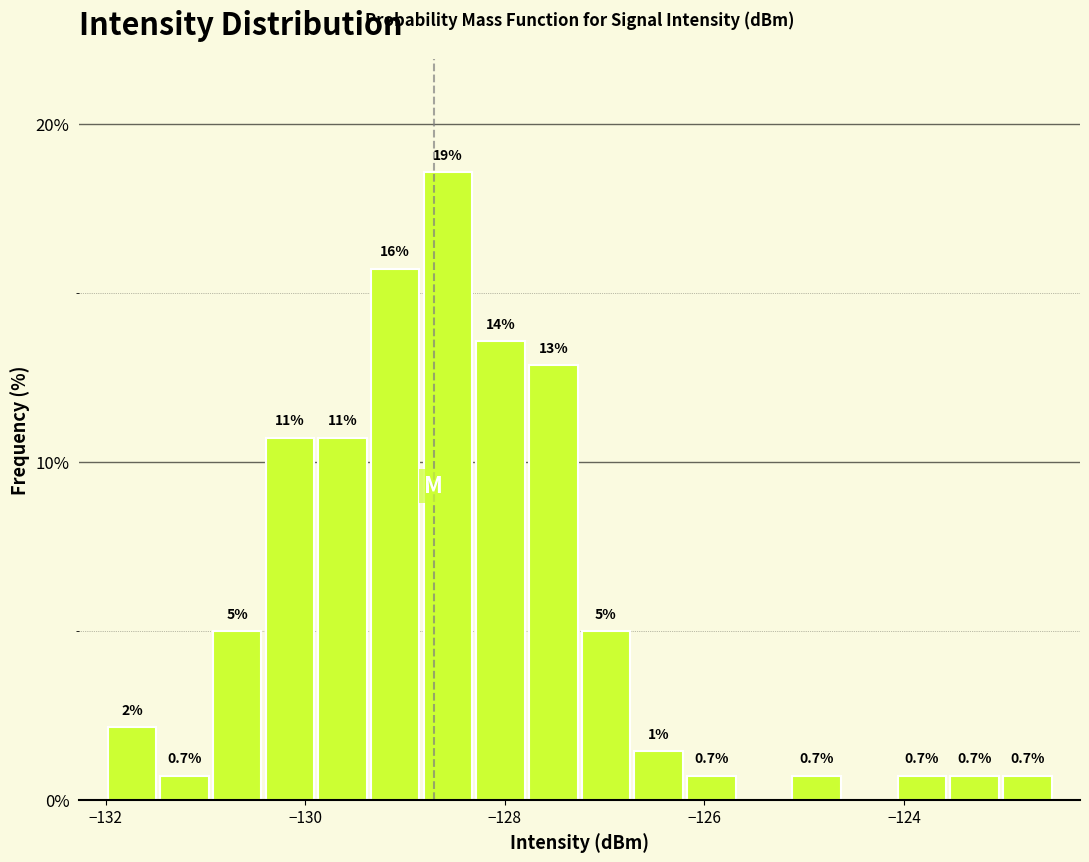

Read against the x-axis, roughly where is the centre of the tallest bar?

-128.6